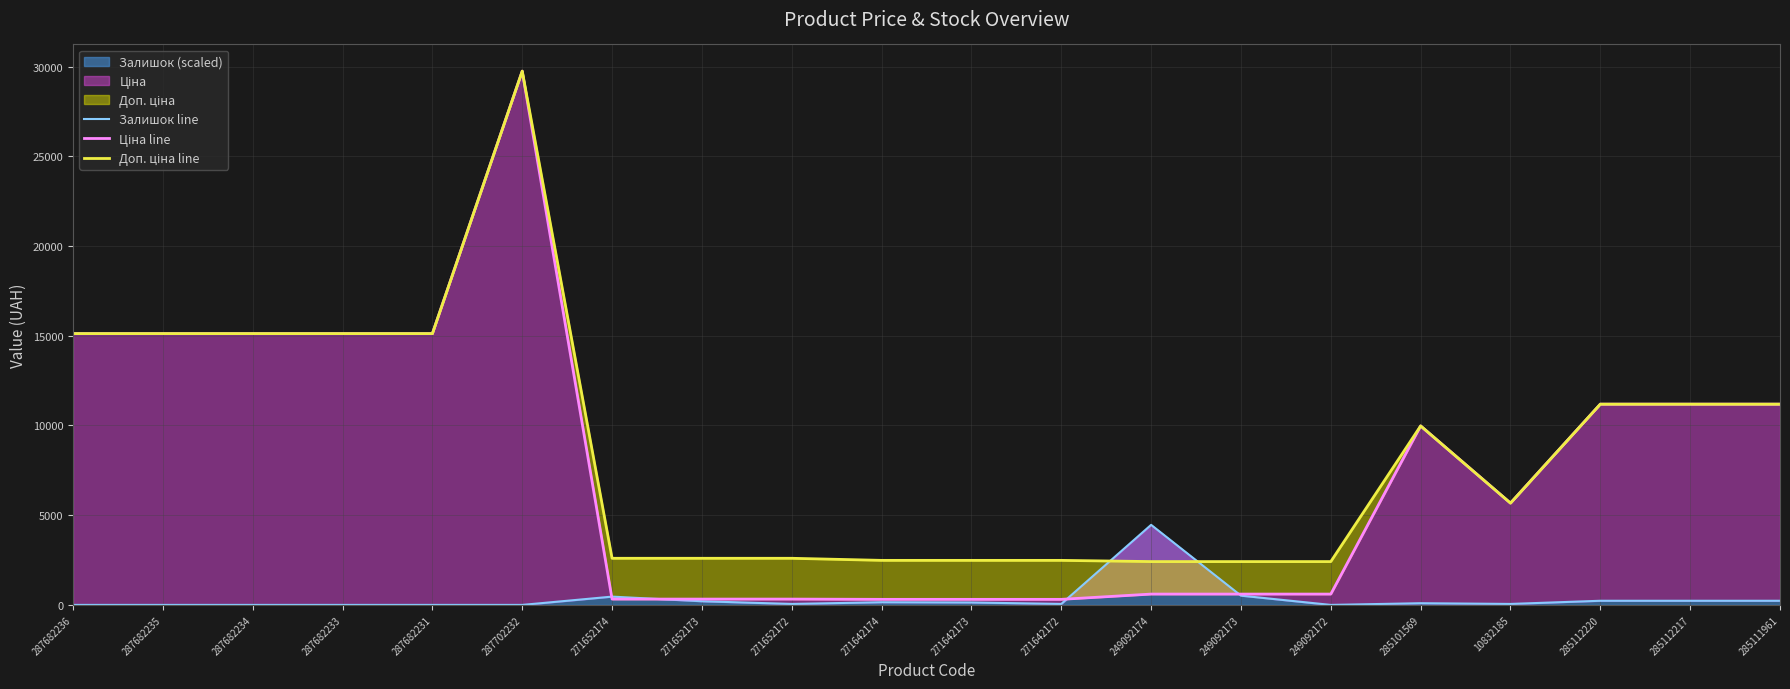

Rank the categories by Ціна line value from highest to lowest.

287702232, 287682236, 287682235, 287682234, 287682233, 287682231, 285112220, 285112217, 285111961, 285101569, 10832185, 249092174, 249092173, 249092172, 271652174, 271652173, 271652172, 271642174, 271642173, 271642172